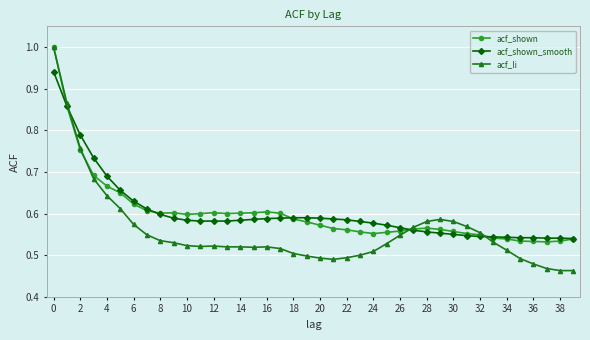

What is the highest value of the acf_li series?

1.0